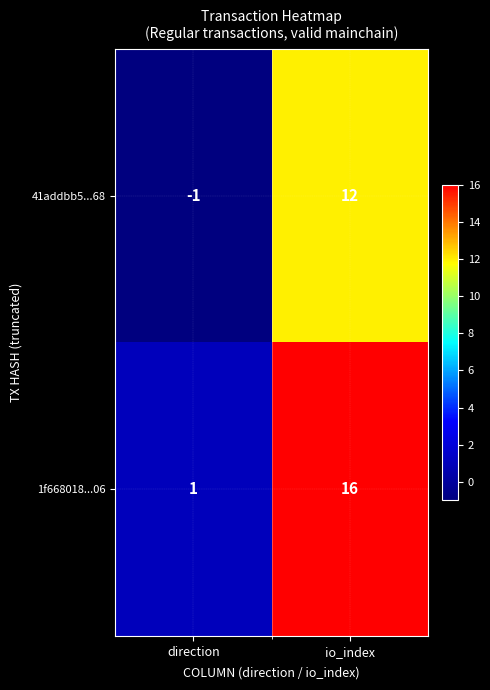

Reading left to right, what are all the values shown in this chart?

41addbb5...68: direction=-1	io_index=12
1f668018...06: direction=1	io_index=16